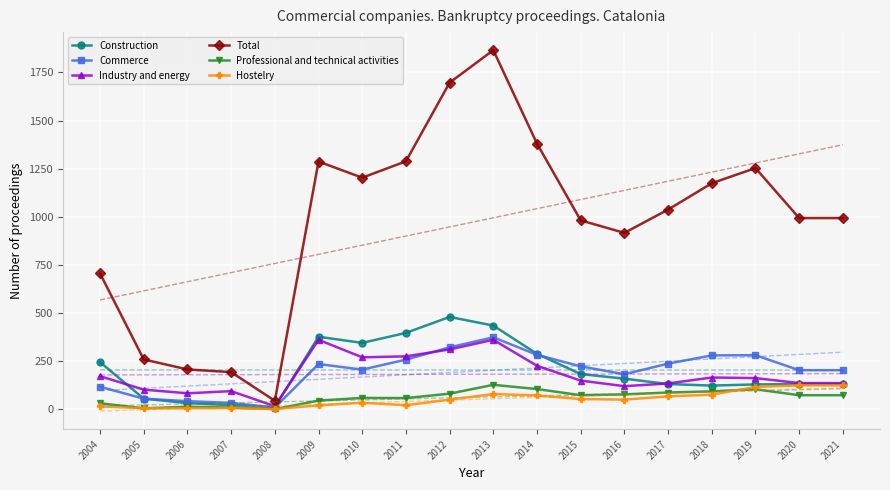

True or false: Industry and energy has a value of 70 at 2016.

False